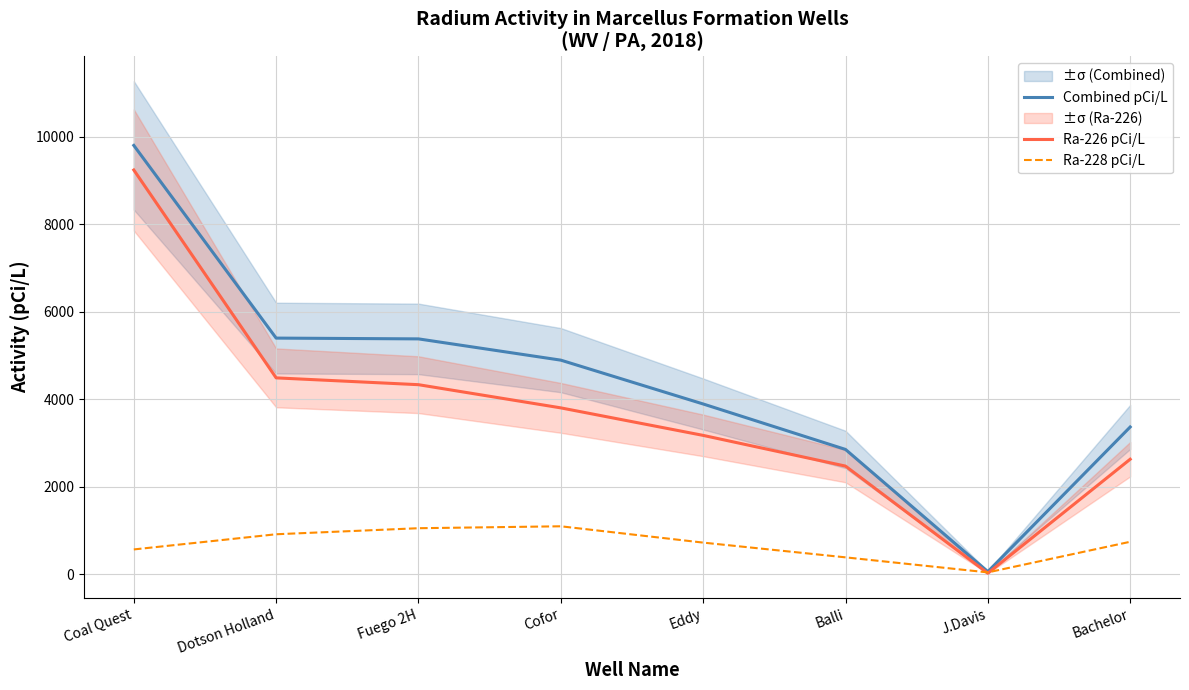

What is the label of the 2nd point from the left?

Dotson Holland